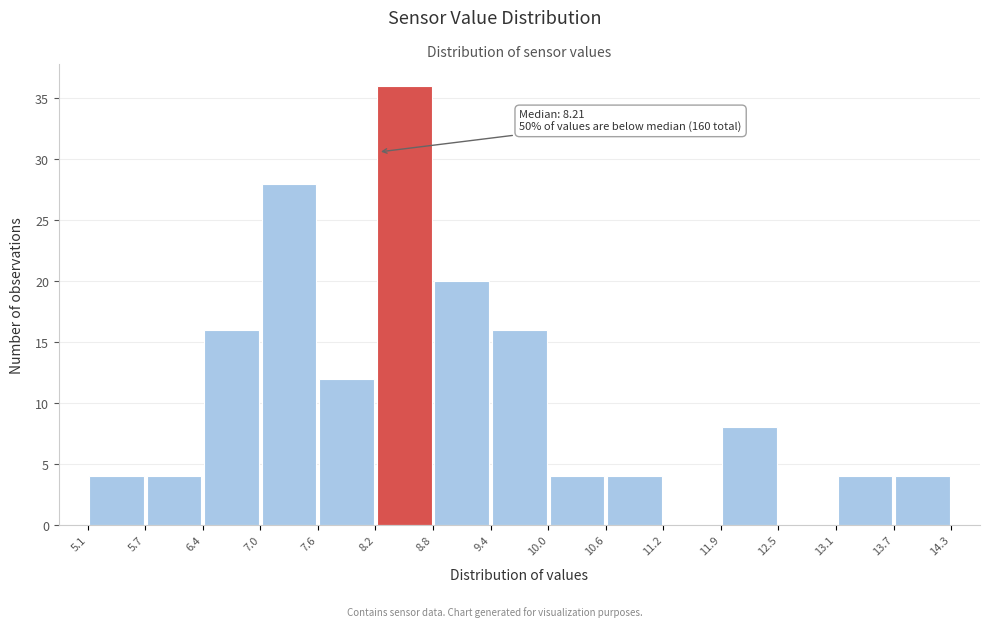

Which range on the x-axis has the tallest bar?

8.2 to 8.8